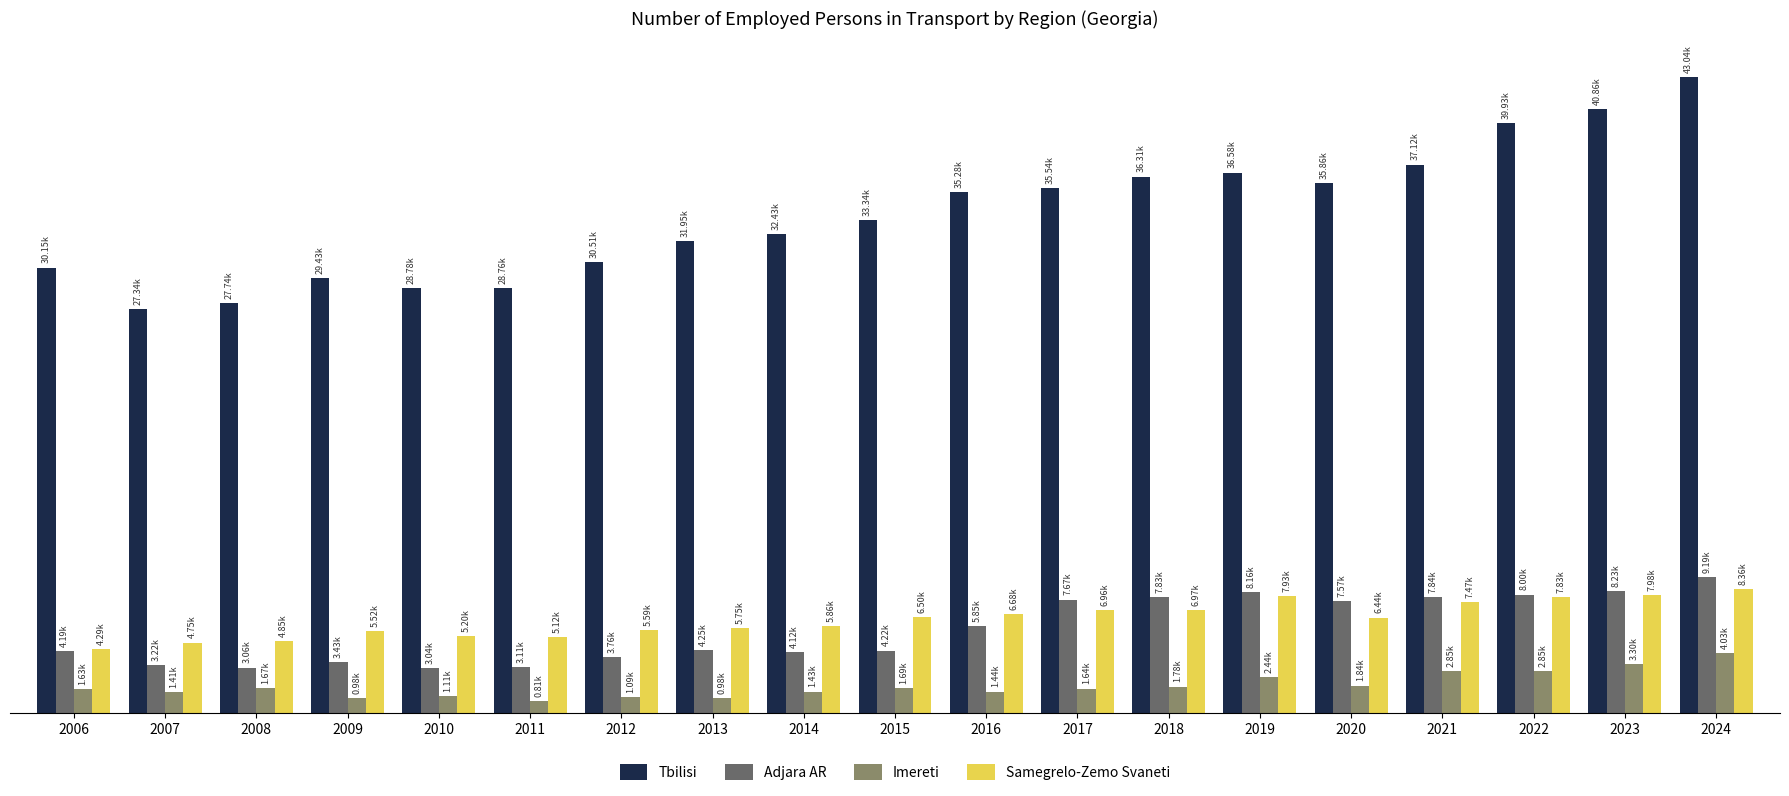

The Samegrelo-Zemo Svaneti series shows 2608.4 at 2006. True or false?

False